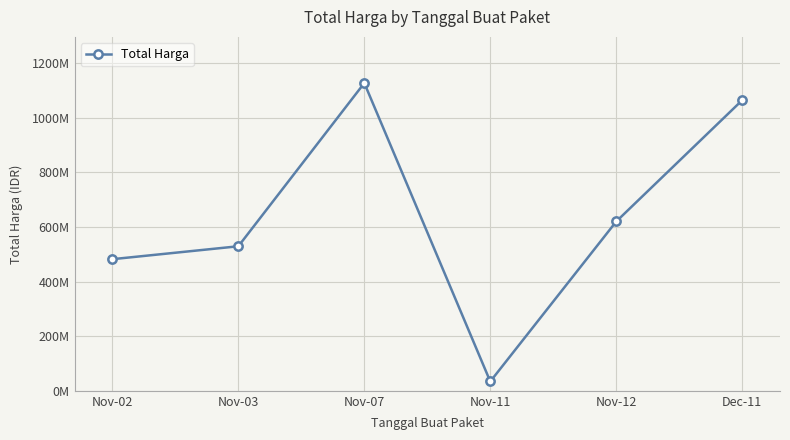

Rank the categories by value from lowest to highest.

Nov-11, Nov-02, Nov-03, Nov-12, Dec-11, Nov-07